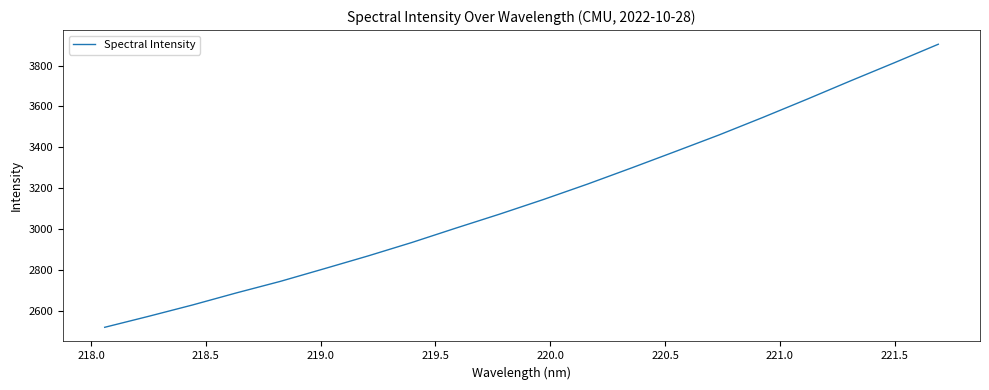

What is the difference between the maximum and minimum values?

1385.4